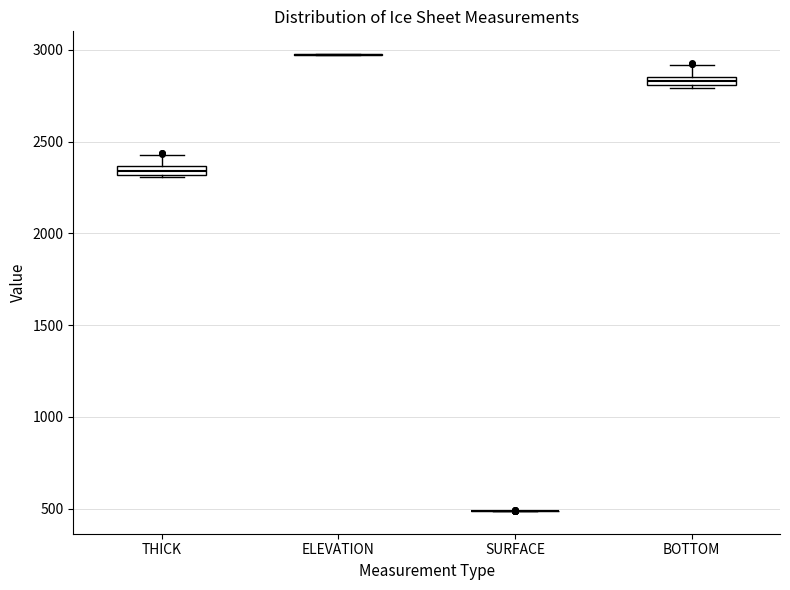

Where does the upper whisker of the box for BOTTOM end on the y-axis? The values are not printed on the chart, so give them approximately, as read against the axis.

2900